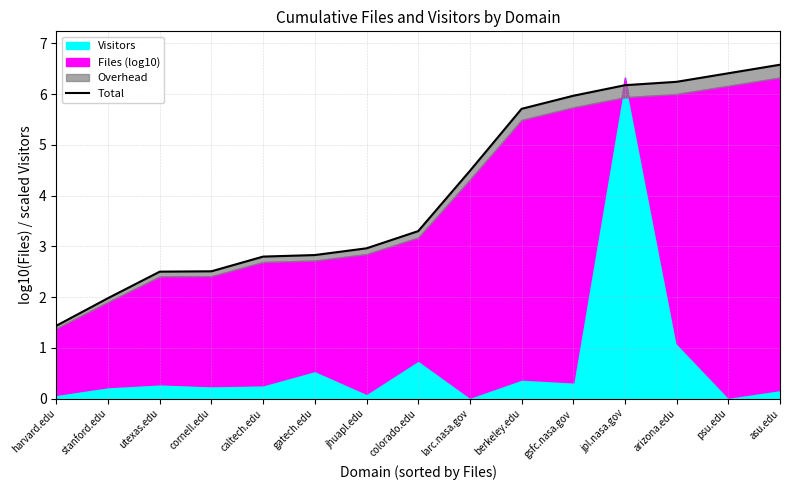

What is the average value?

4.1